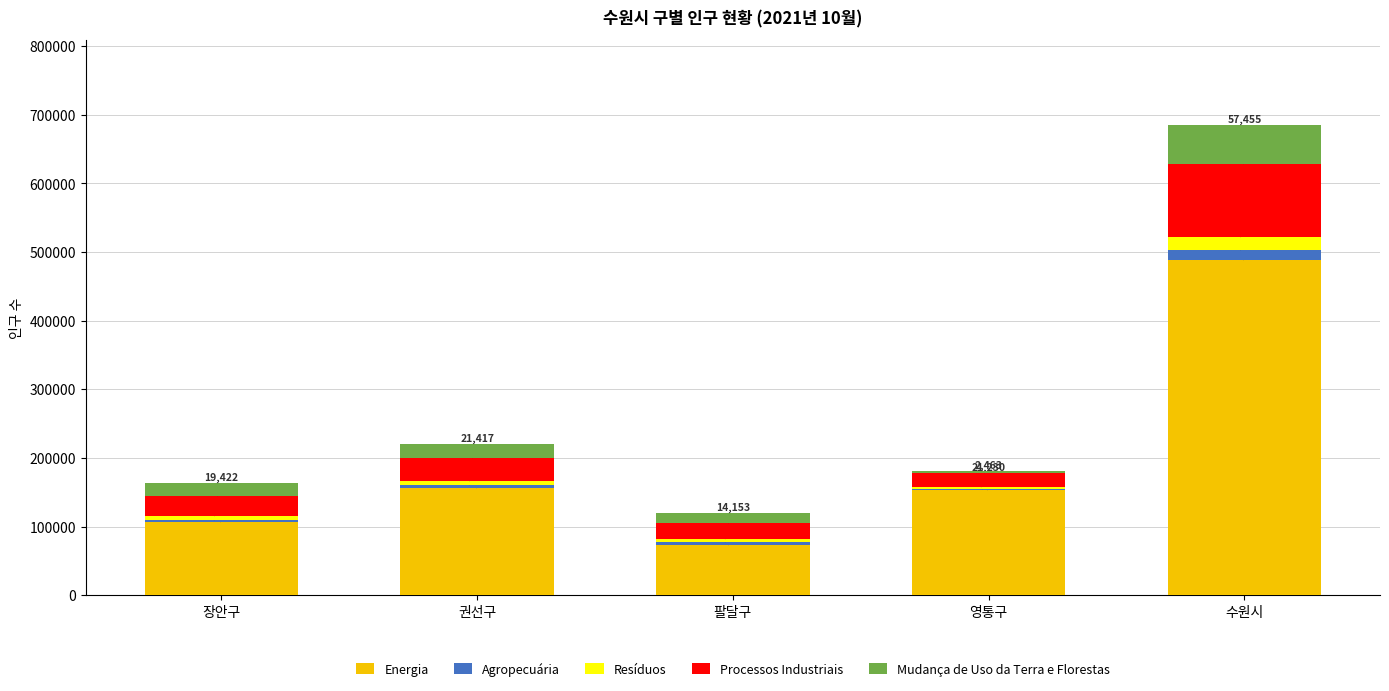

Is it true that Energia equals 152945 at 영통구?

True